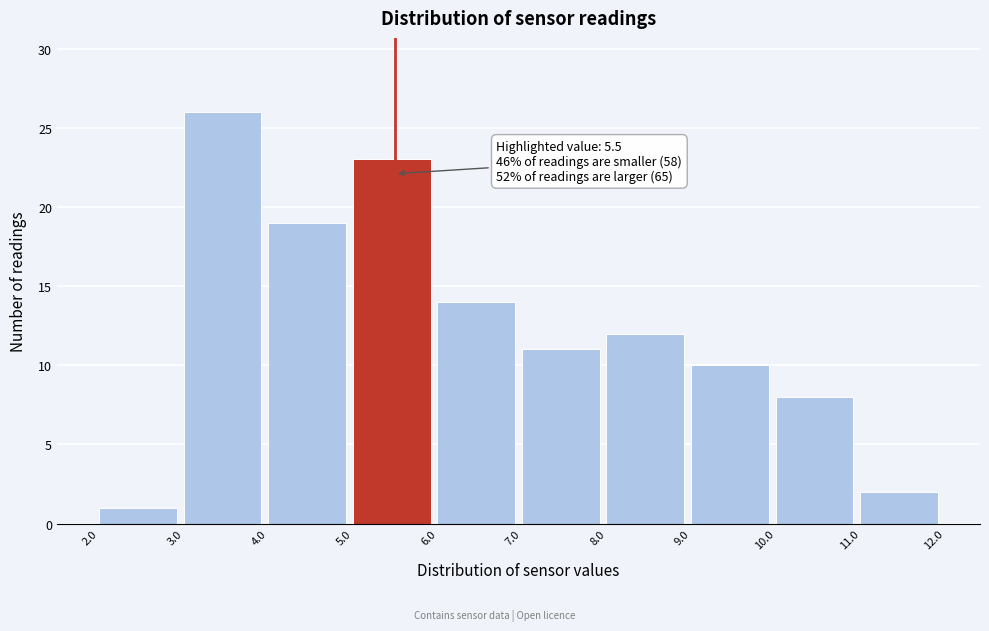

Over which range of the x-axis is the bar tallest?

3.0 to 4.0